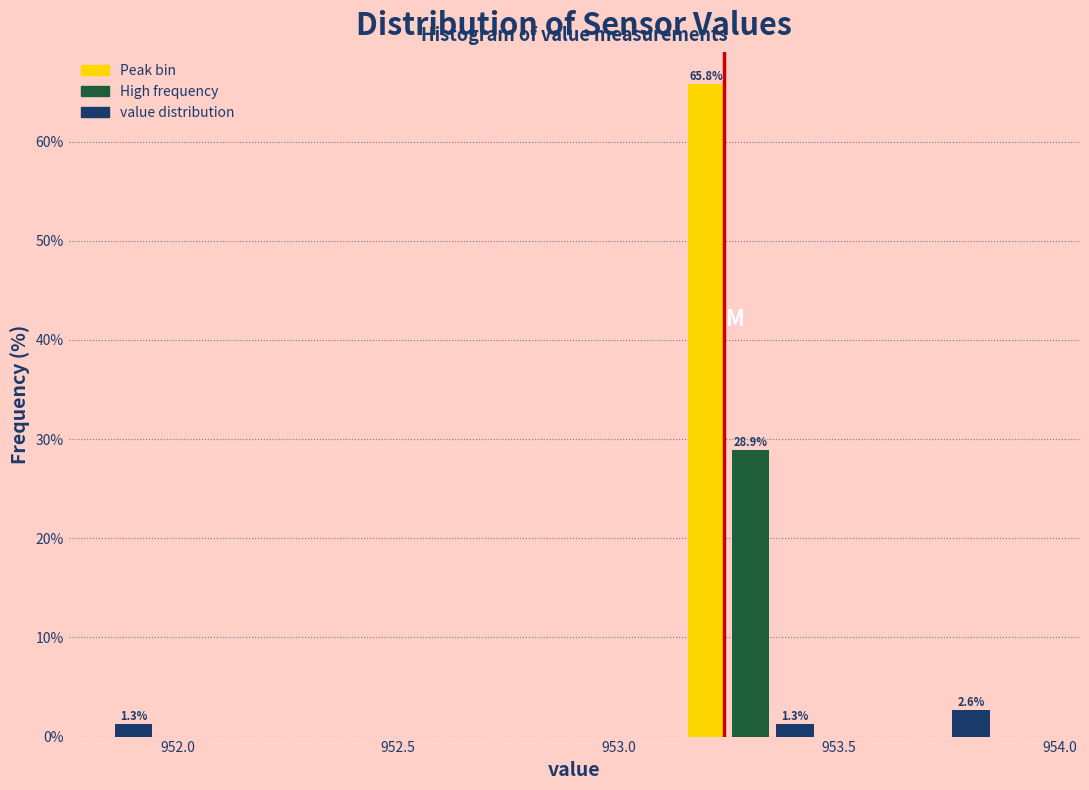

Around what value on the x-axis is the tallest bar? Give the approximate position of its centre, as read against the axis.

953.20